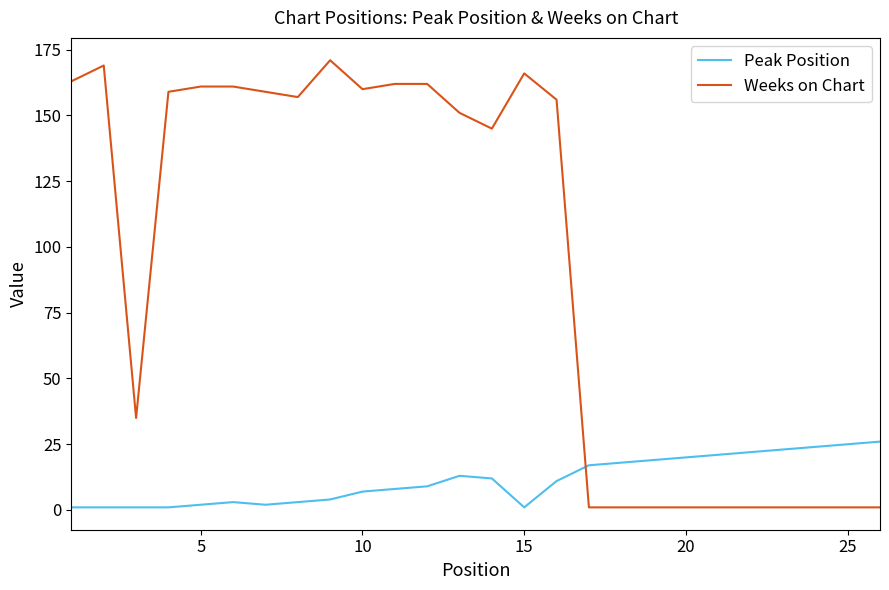

How many values in the Weeks on Chart series are below 156?

13